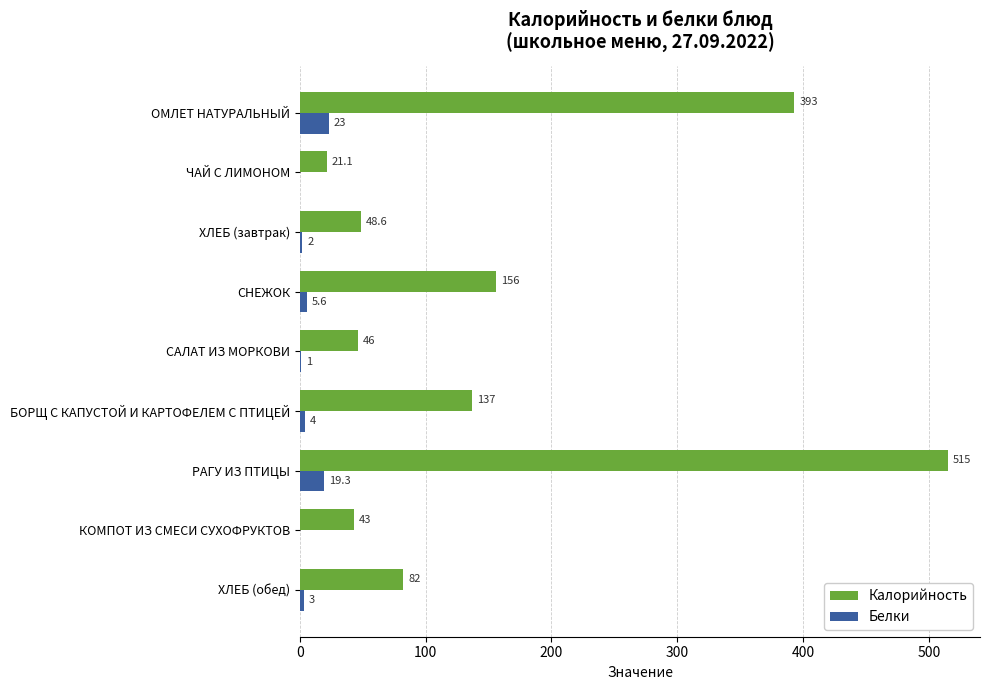

Which series changed the most between САЛАТ ИЗ МОРКОВИ and РАГУ ИЗ ПТИЦЫ?

Калорийность